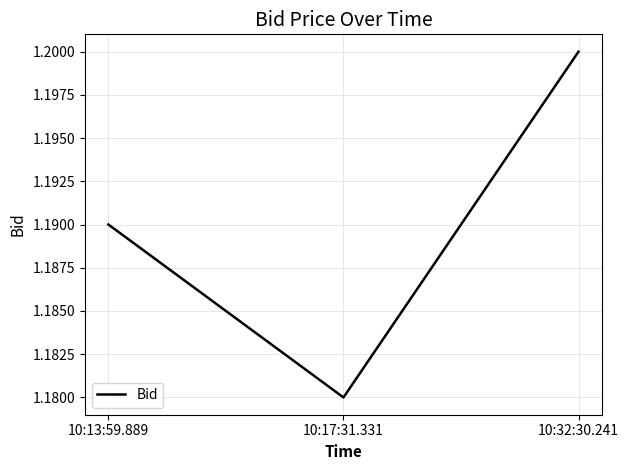

Rank the categories by value from highest to lowest.

10:32:30.241, 10:13:59.889, 10:17:31.331